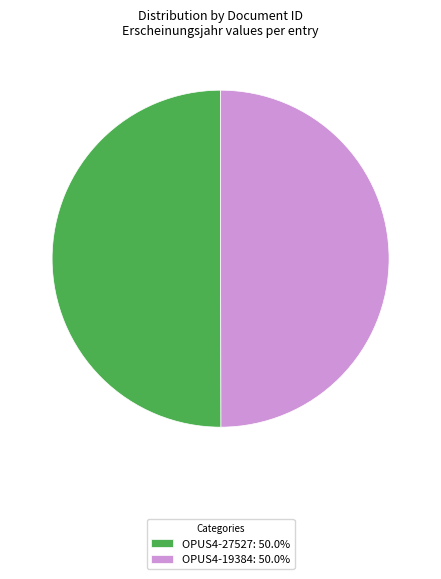

Is the sum of OPUS4-27527: 50.0% and OPUS4-19384: 50.0% greater than half?

Yes